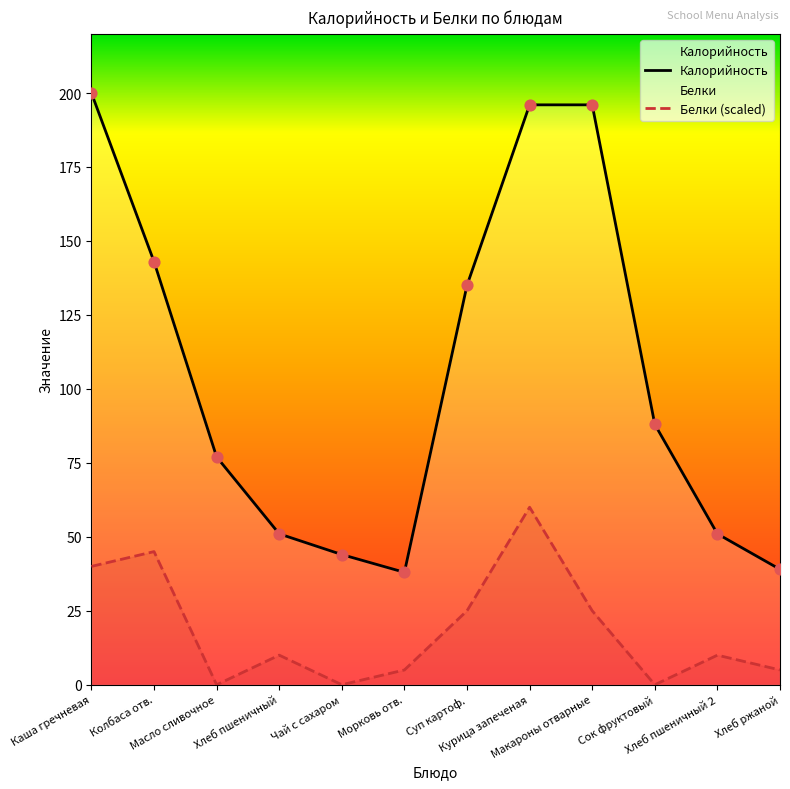

Which series reaches the maximum Y coordinate?

Калорийность